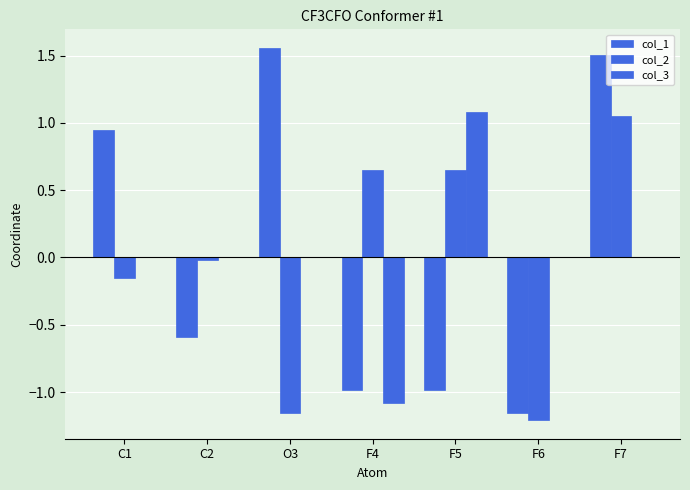

How many categories are shown in the chart?

7